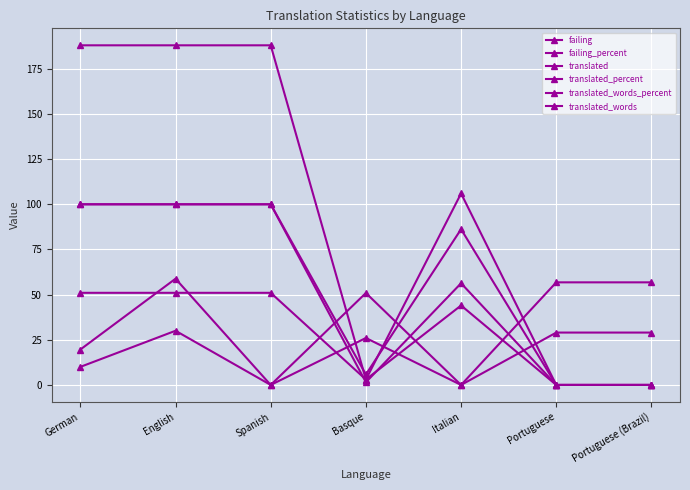

The value of failing at English is 12.6. True or false?

False